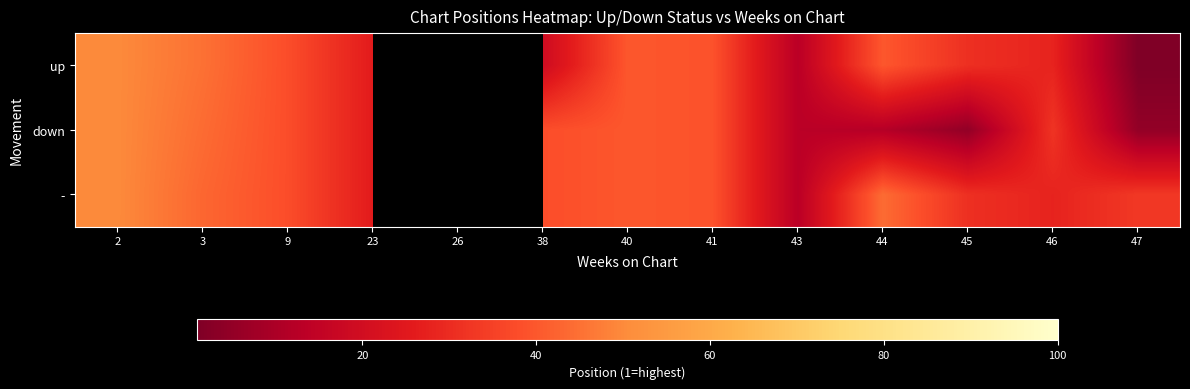

What value does the up series have at 40?

40.0